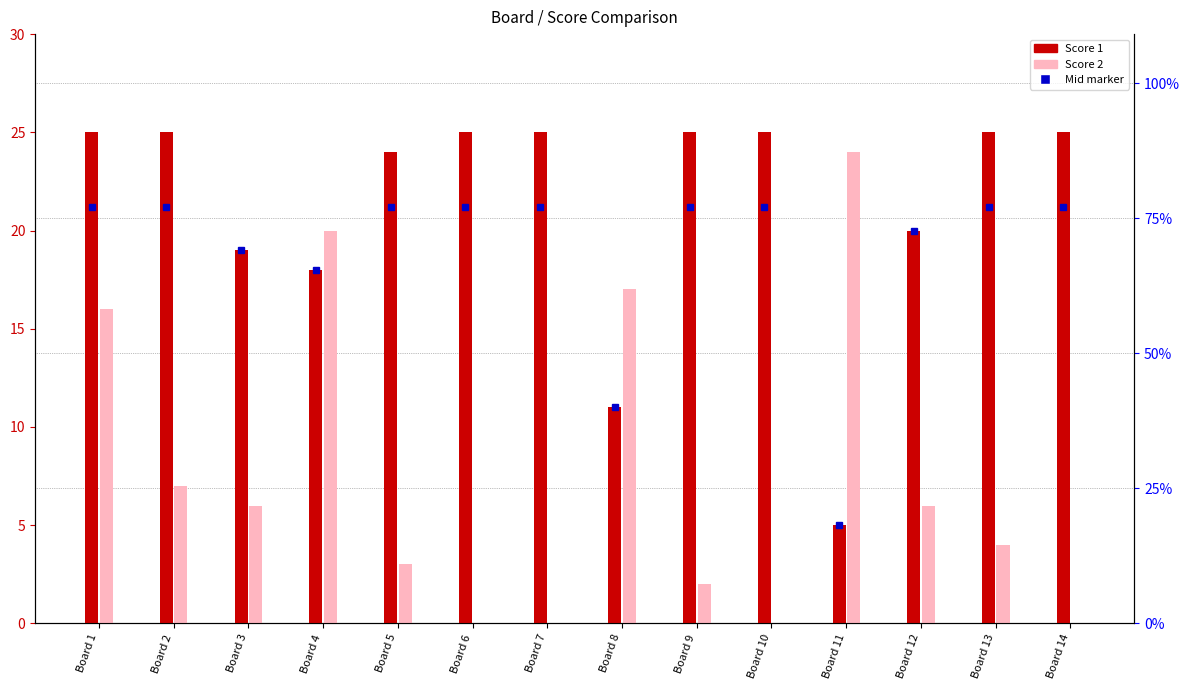

Which category has the highest value in the Score 1 series?

Board 1